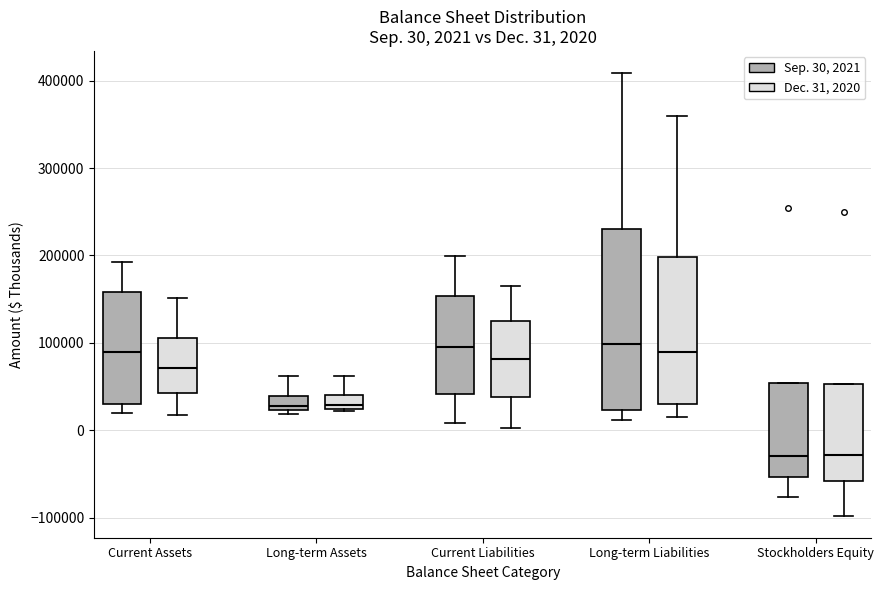

Which box is the tallest, from its lower edge to its upper edge?

Long-term Liabilities (Sep. 30, 2021)